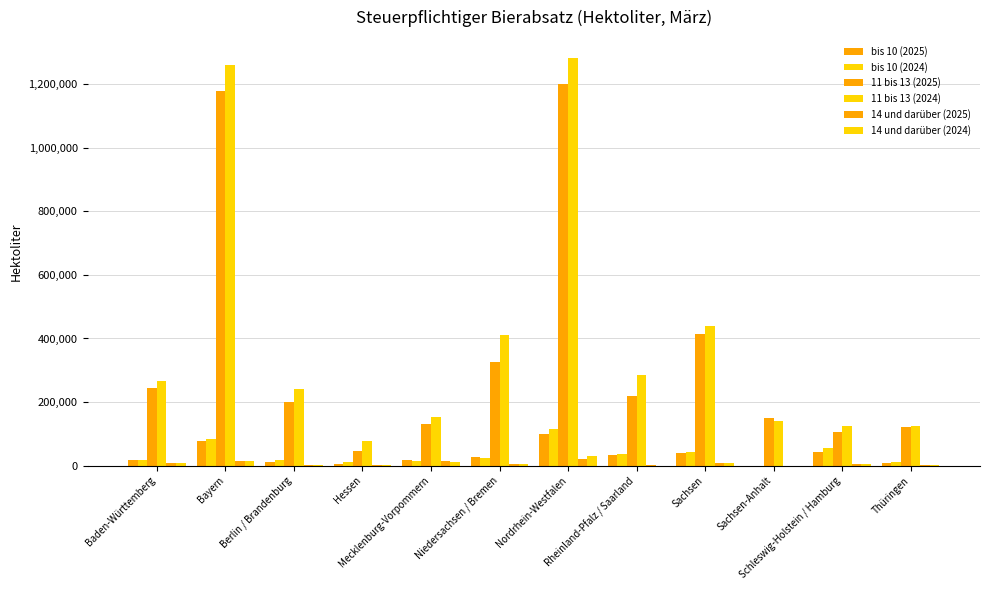

How many values in the 11 bis 13 (2025) series exceed 217610?

6